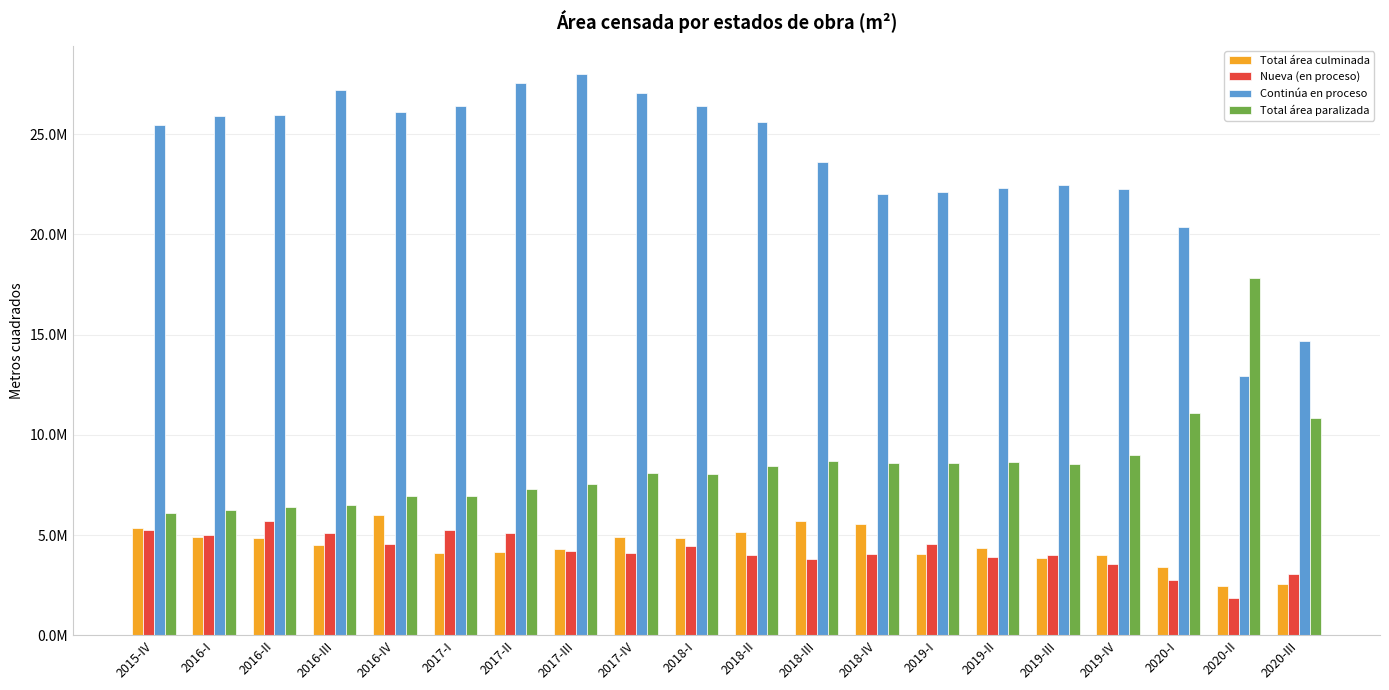

What are all the series names shown in the legend?

Total área culminada, Nueva (en proceso), Continúa en proceso, Total área paralizada